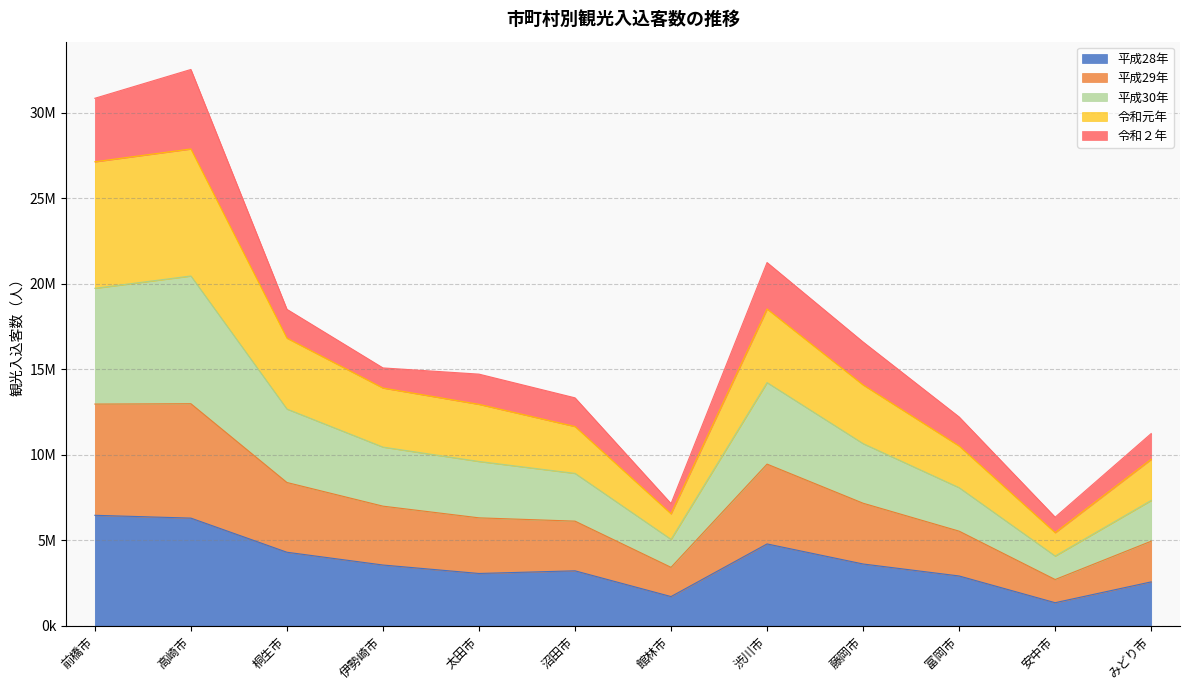

What is the maximum value shown in the chart?

32524700